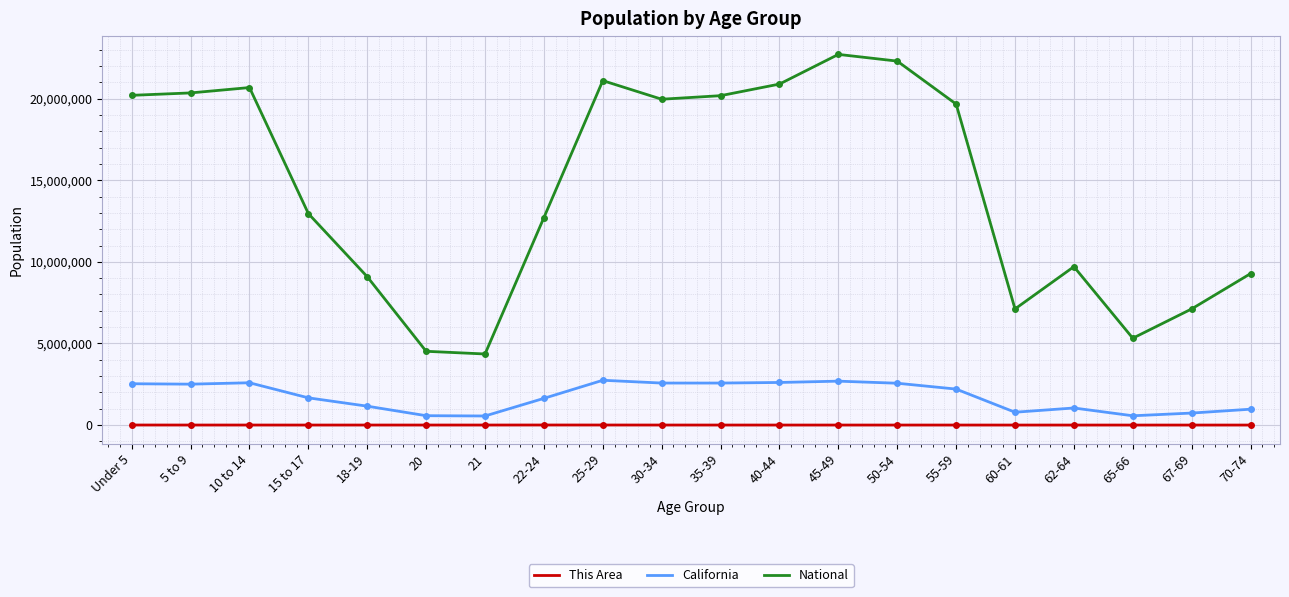

Is the value of National at 30-34 greater than the value of This Area at 30-34?

Yes